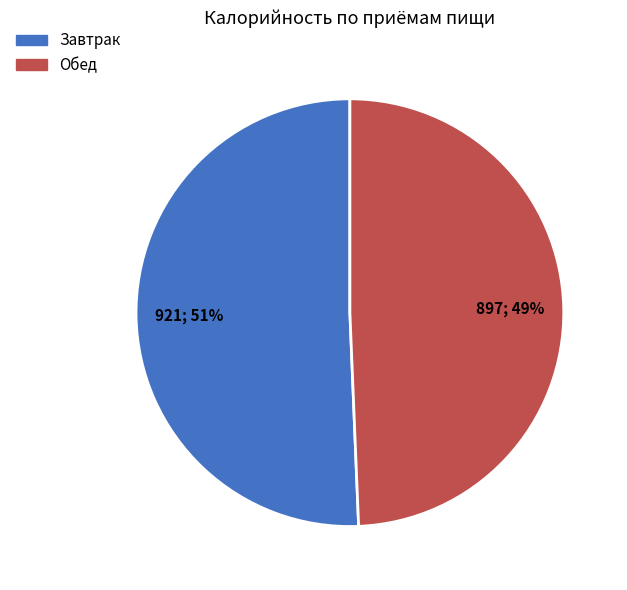

True or false: Завтрак accounts for 61% of the total.

False